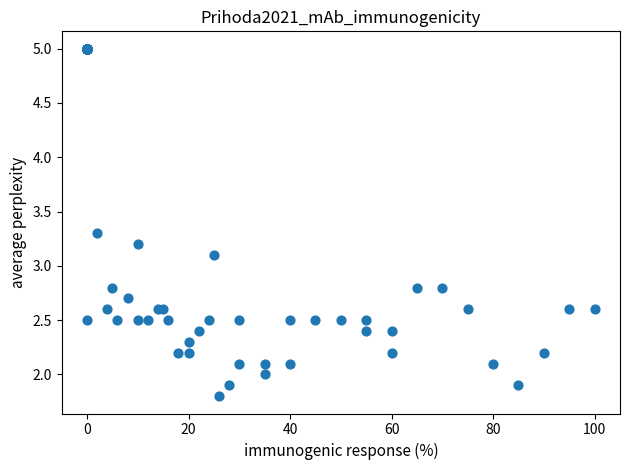

What Y value in the scatter plot is closest to 3?

3.1